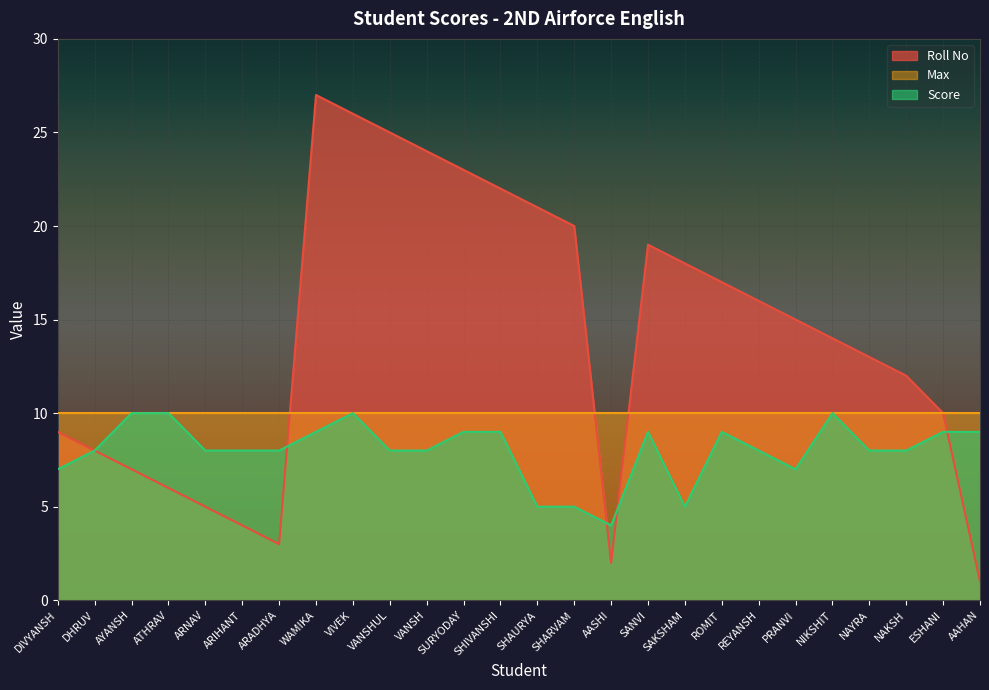

What position from the left is REYANSH?

20